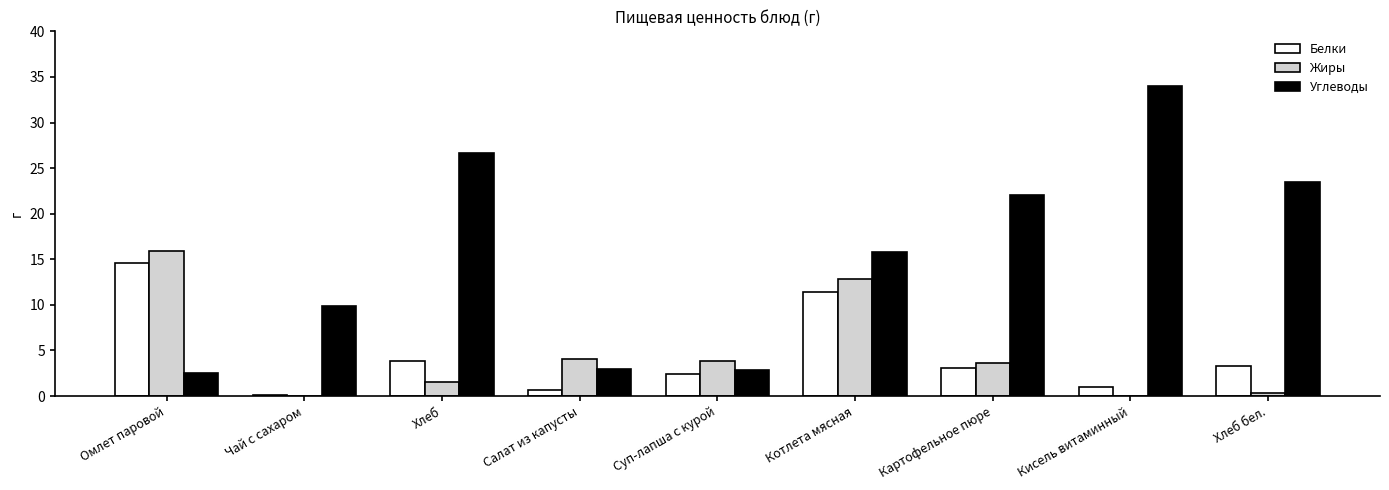

Read the Белки value at Хлеб бел..

3.3